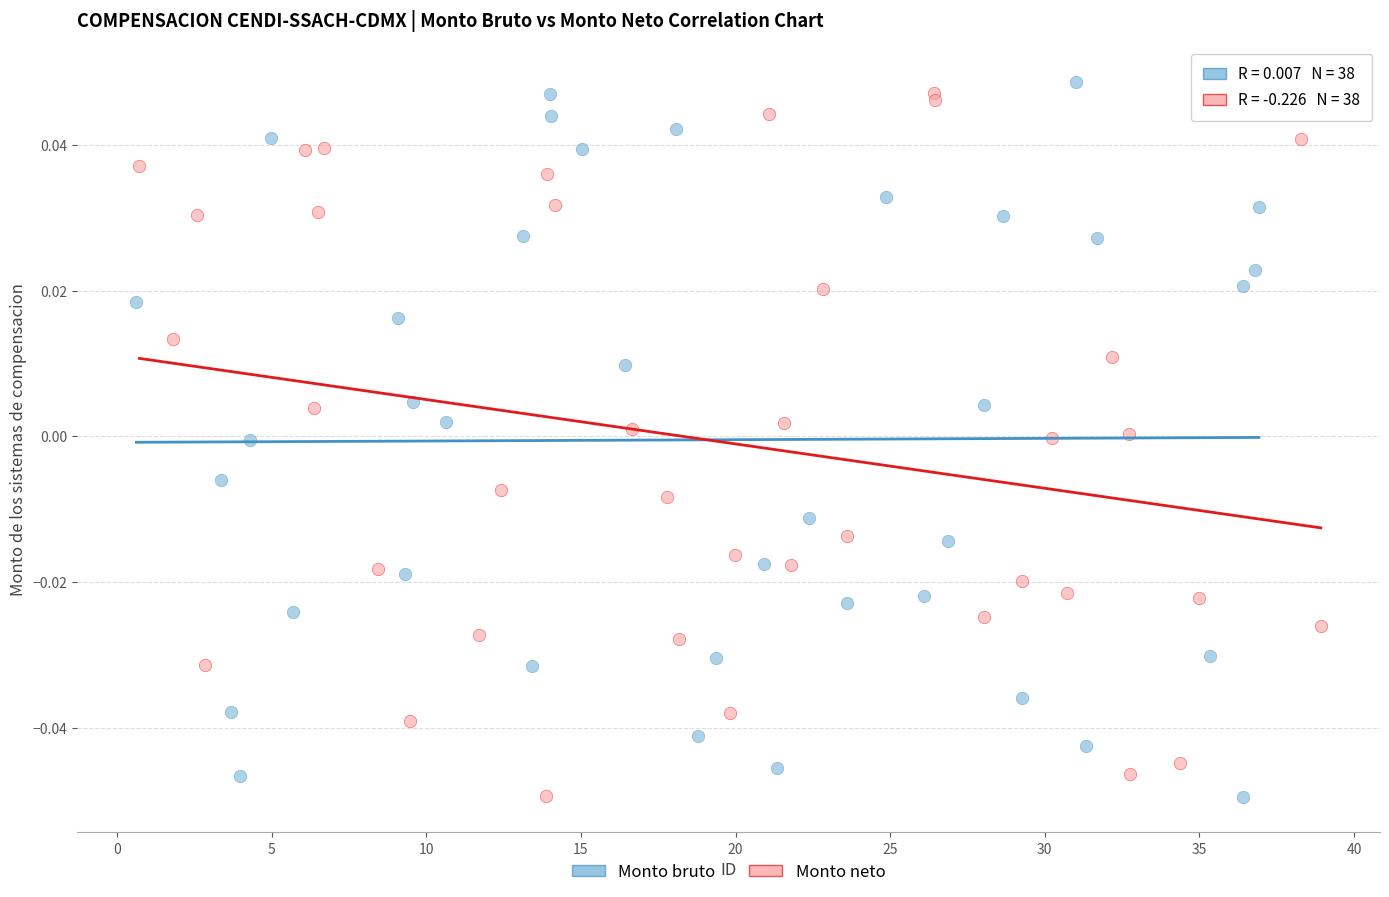

What are all the series names shown in the legend?

Monto bruto, Monto neto